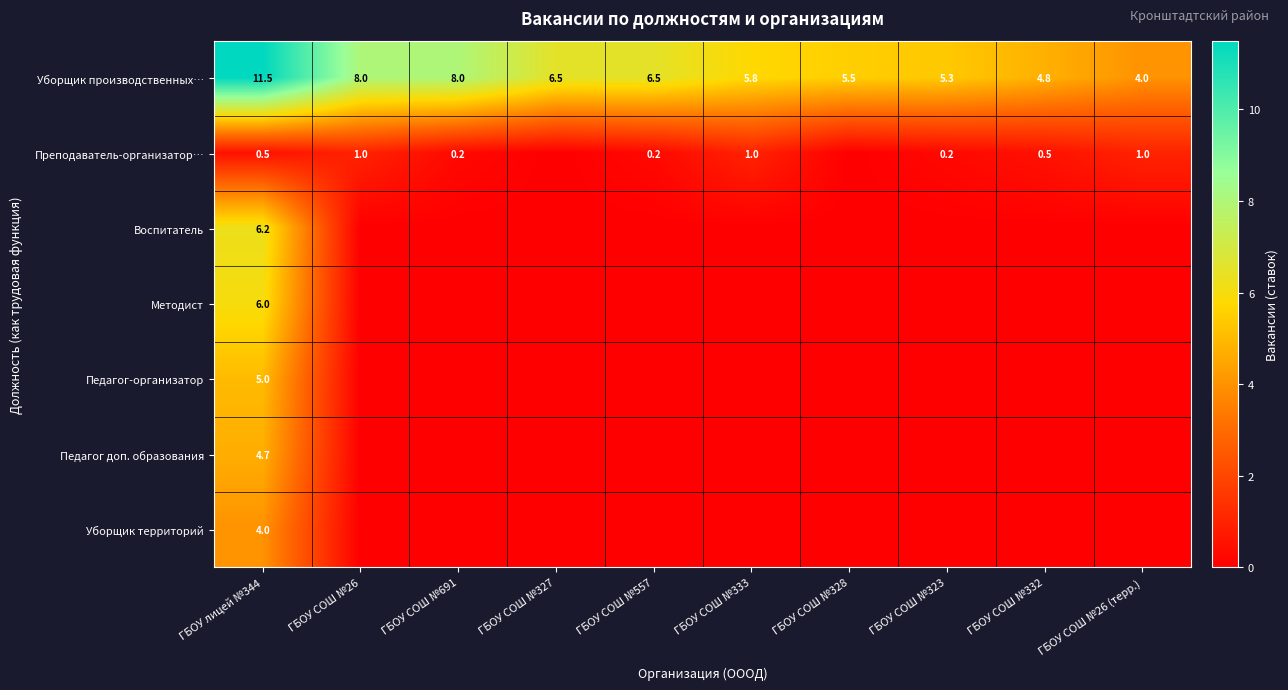

Is it true that Уборщик территорий equals 4.0 at ГБОУ лицей №344?

True